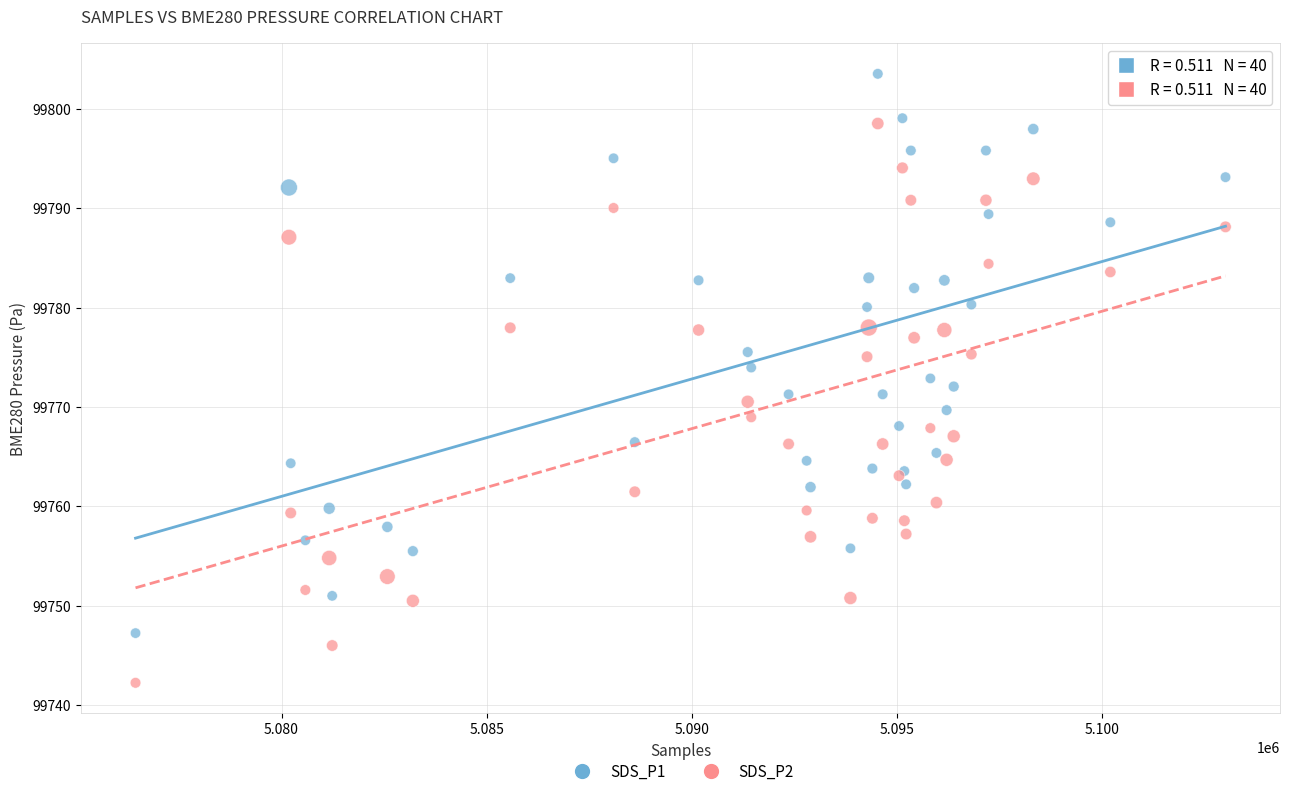

Which series reaches the maximum Y coordinate?

SDS_P1